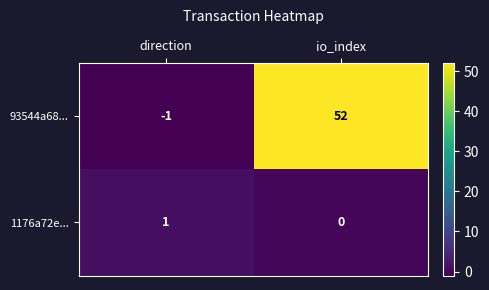

What is the sum of the 93544a68... values at io_index and direction?

51